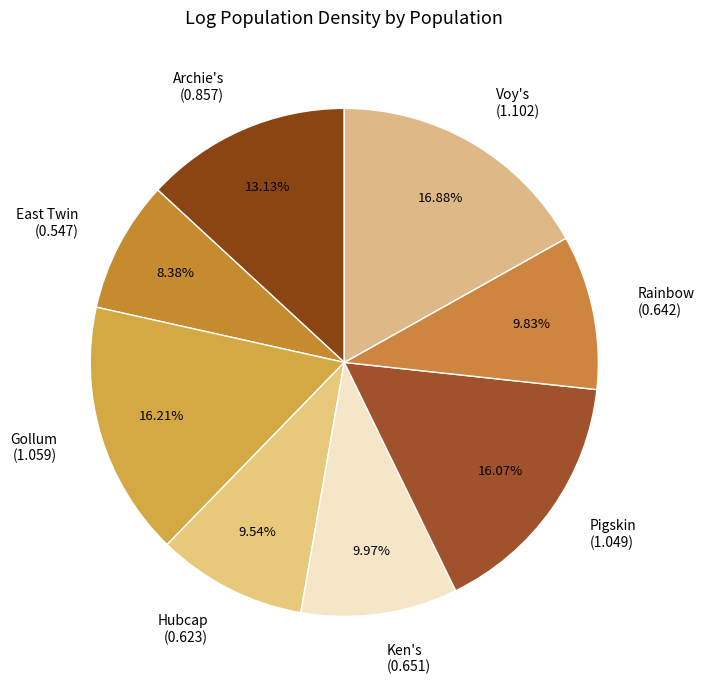

Is it true that East Twin is 19% of the pie?

False